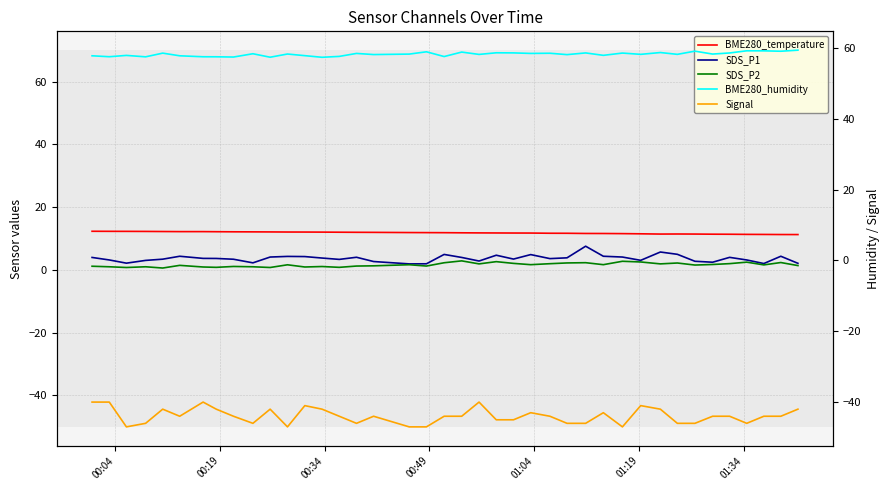

What is the minimum value for Signal?

-47.0